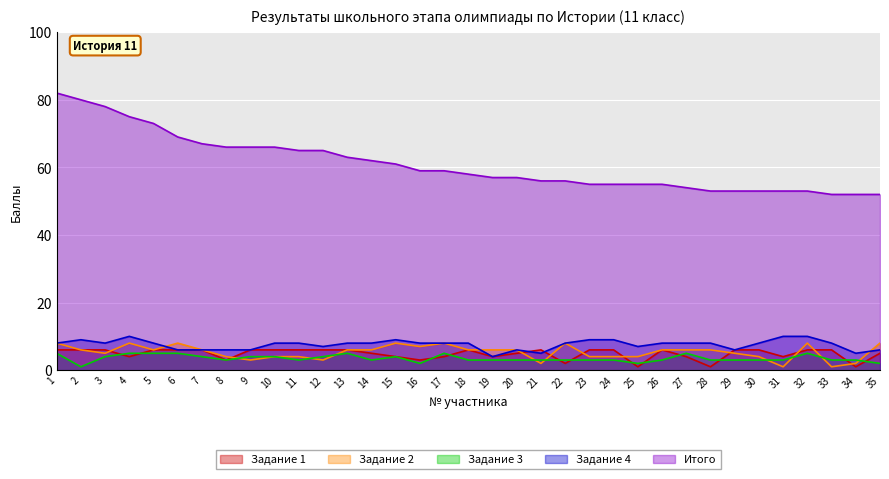

What is the value of the Задание 3 point at the 35th from the left?

2